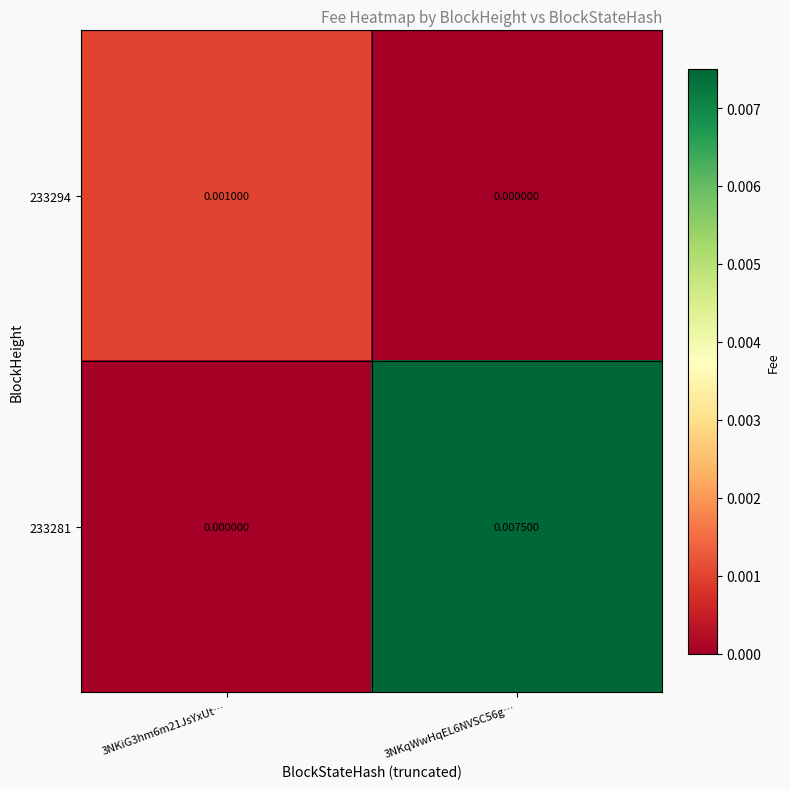

Count the number of categories in the chart.

2